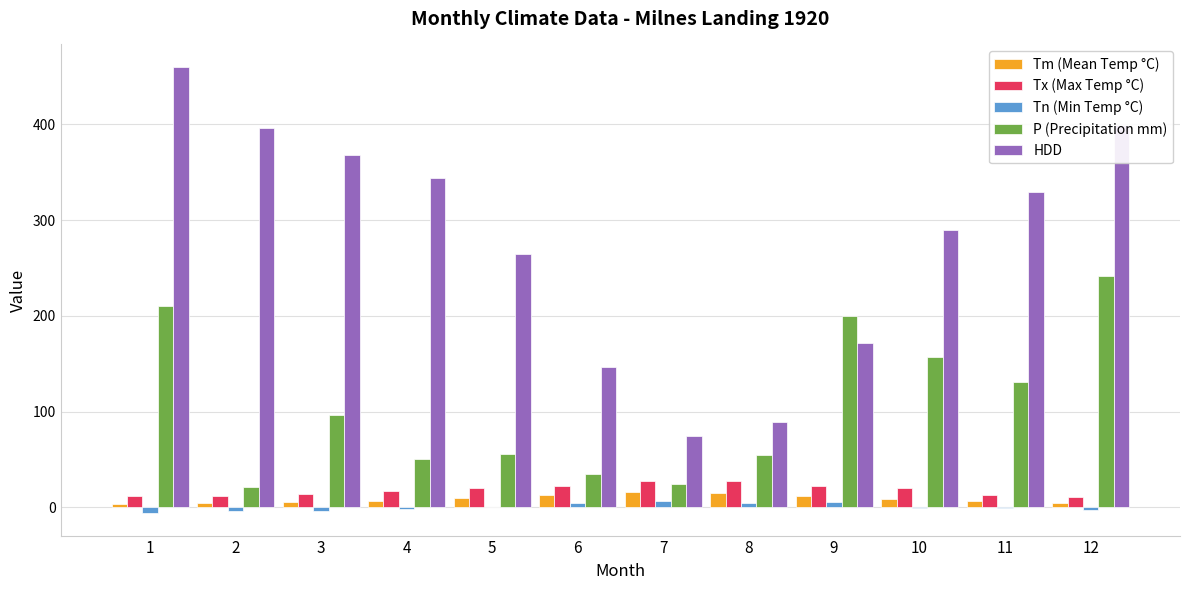

What is the greatest value displayed?

460.1